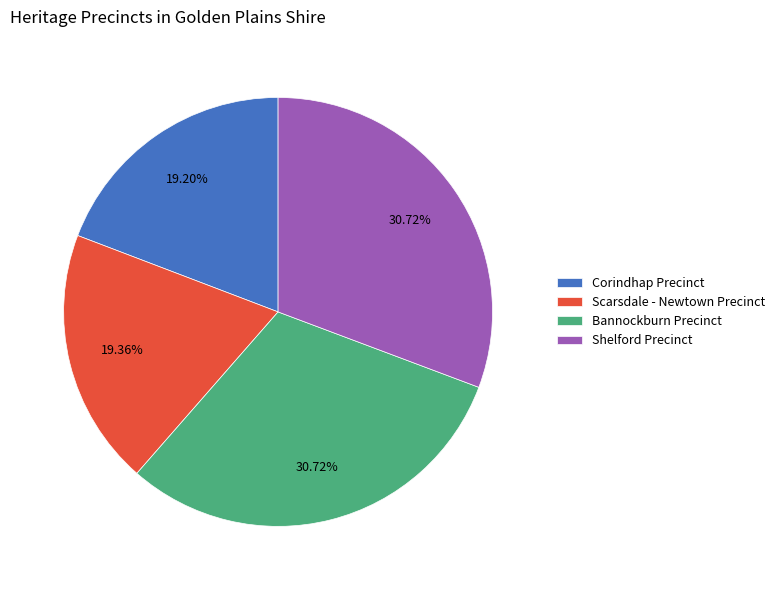

Is it true that Shelford Precinct is 36% of the pie?

False